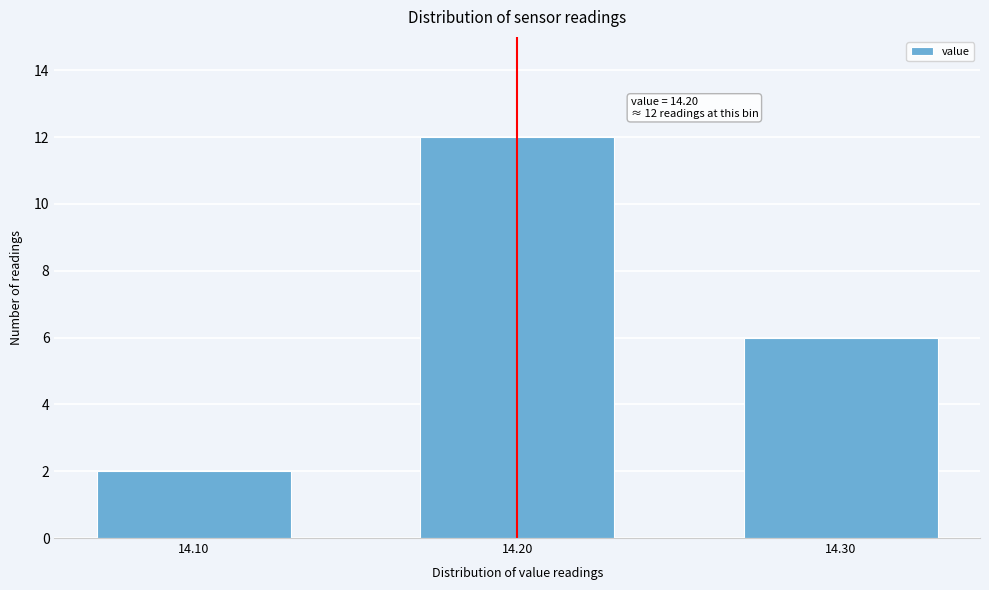

Reading left to right, transcribe all the data shown in this chart.

2	12	6